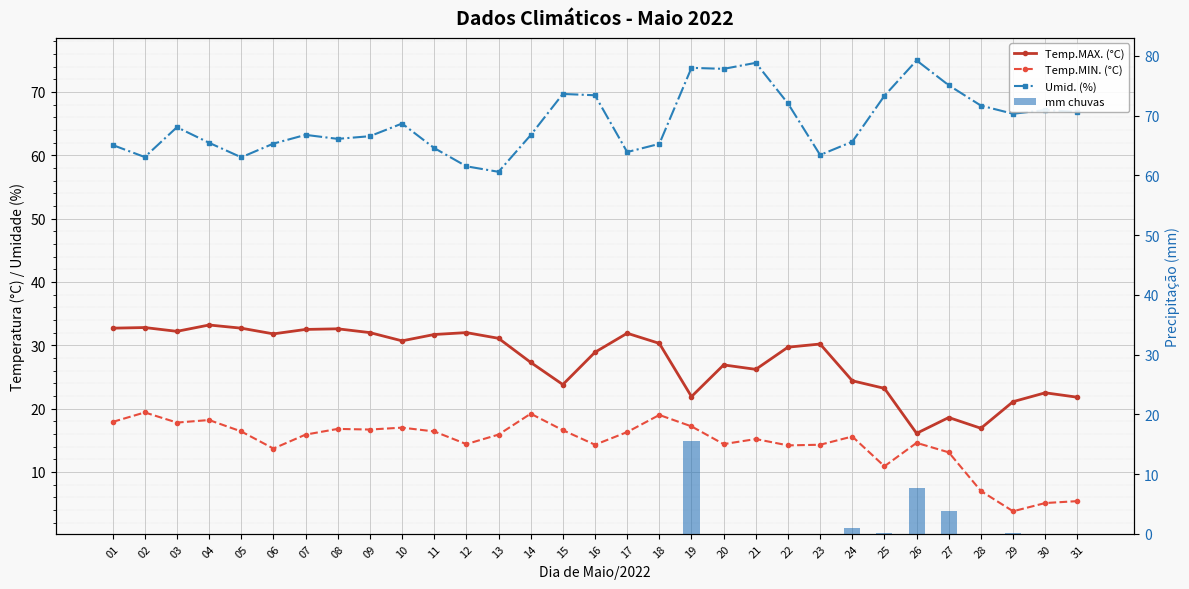

What are all the series names shown in the legend?

Temp.MAX. (°C), Temp.MIN. (°C), Umid. (%), mm chuvas